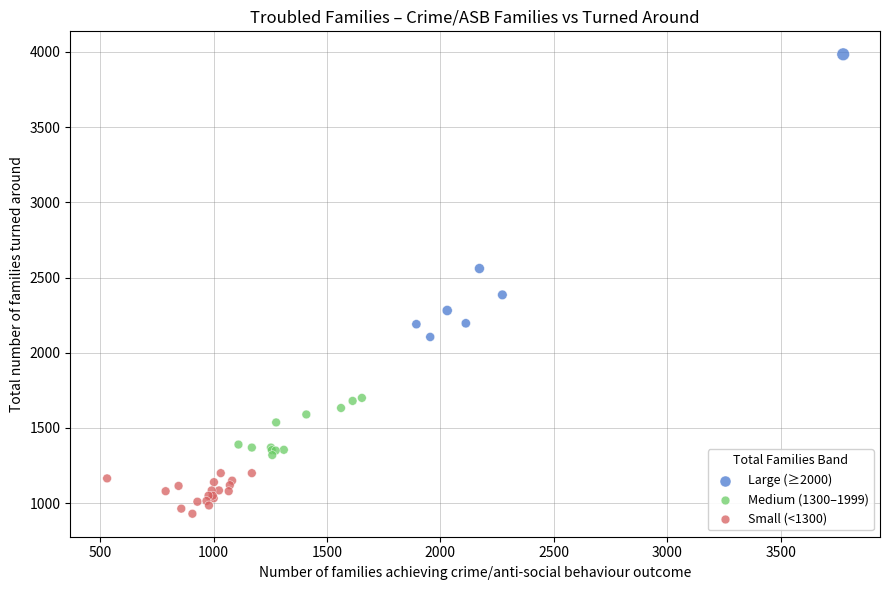

Which series has the largest Y range (max minus min)?

Large (≥2000)